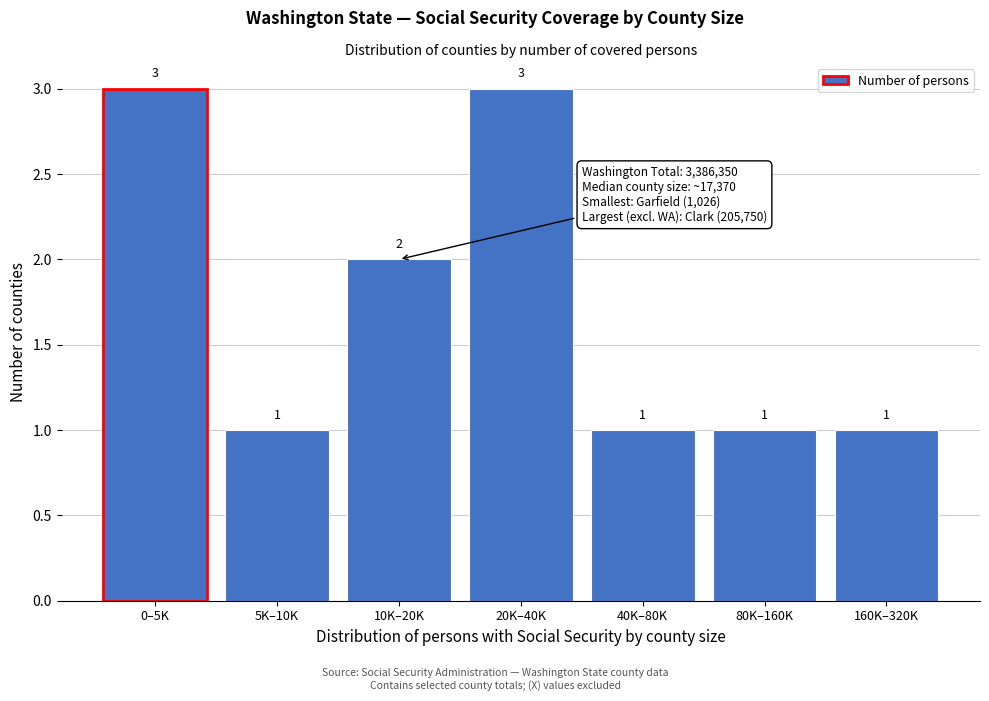

Reading left to right, transcribe all the data shown in this chart.

0–5K=3	5K–10K=1	10K–20K=2	20K–40K=3	40K–80K=1	80K–160K=1	160K–320K=1